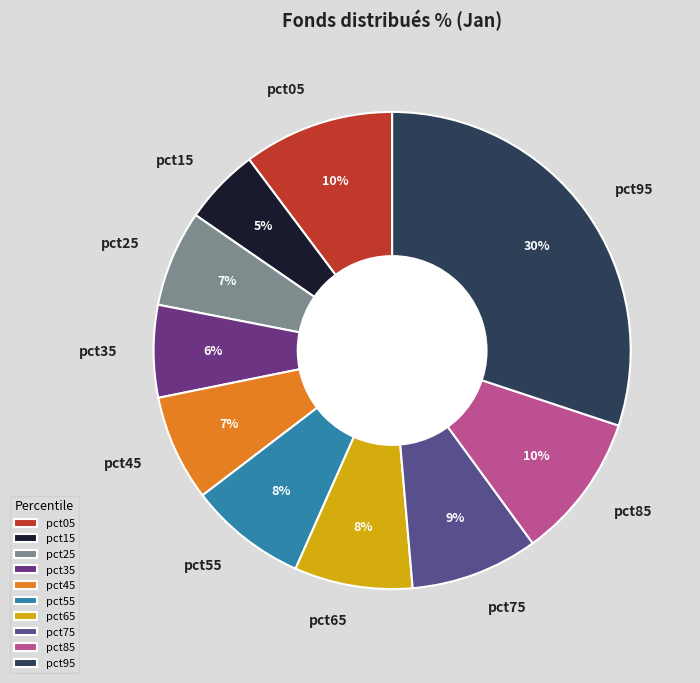

What percentage is the pct35 slice, to the nearest percent?

6%